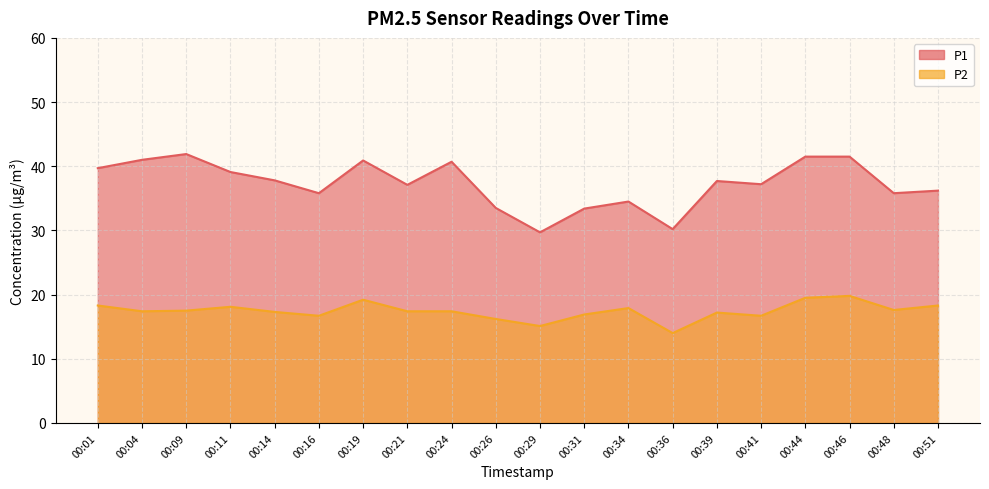

What is the value of the P1 point at the 2nd from the left?

41.0